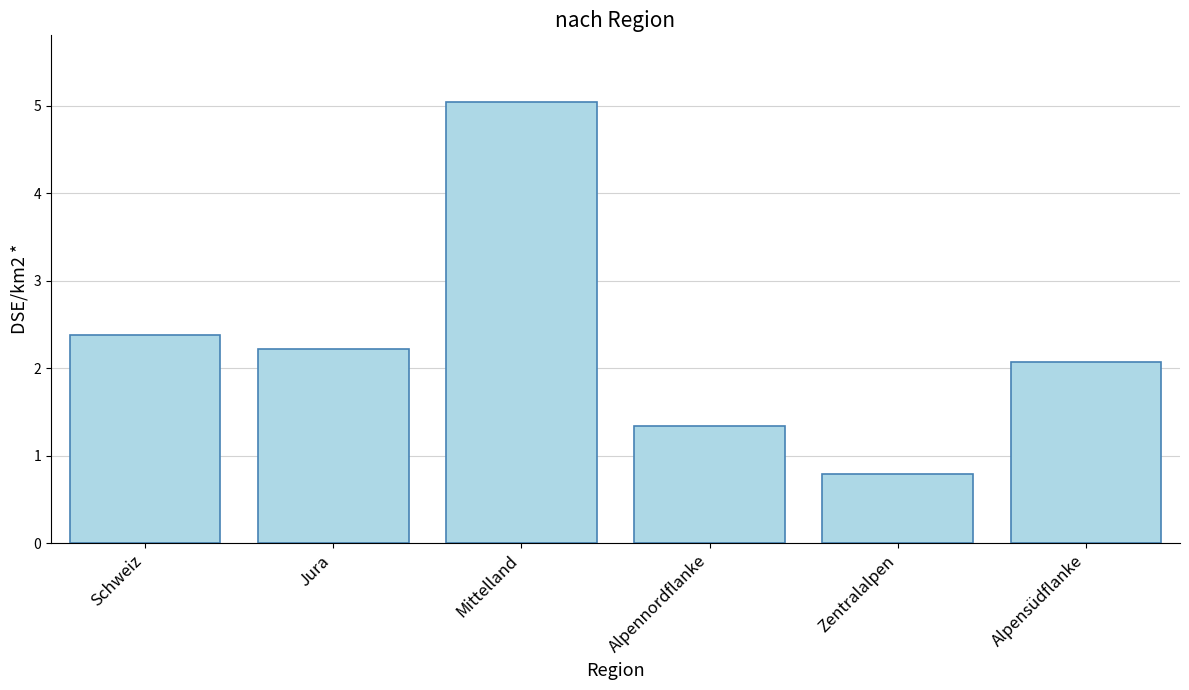

How many values exceed 2?

4